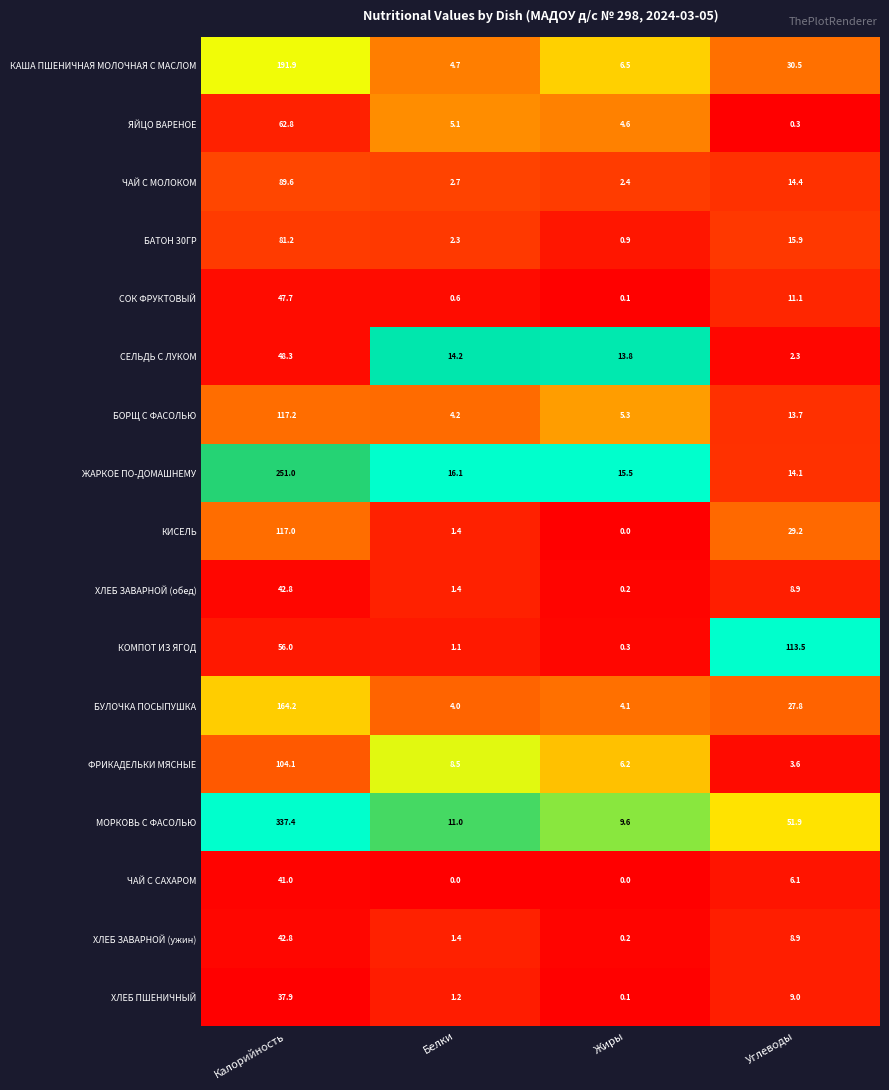

Which series has the widest spread of values?

МОРКОВЬ С ФАСОЛЬЮ